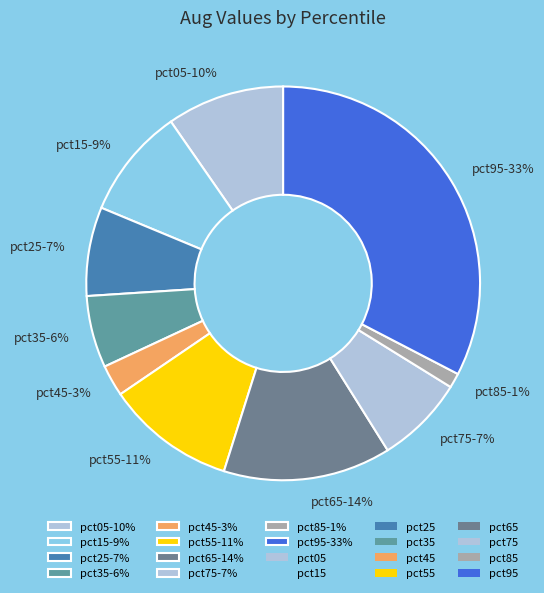

How many slices are in this pie chart?

10